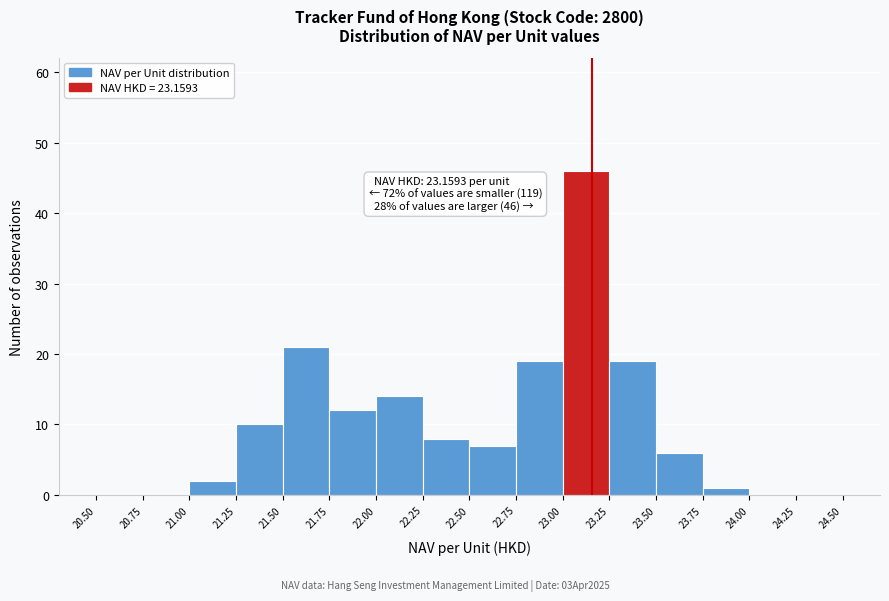

Which range on the x-axis has the tallest bar?

23.00 to 23.25